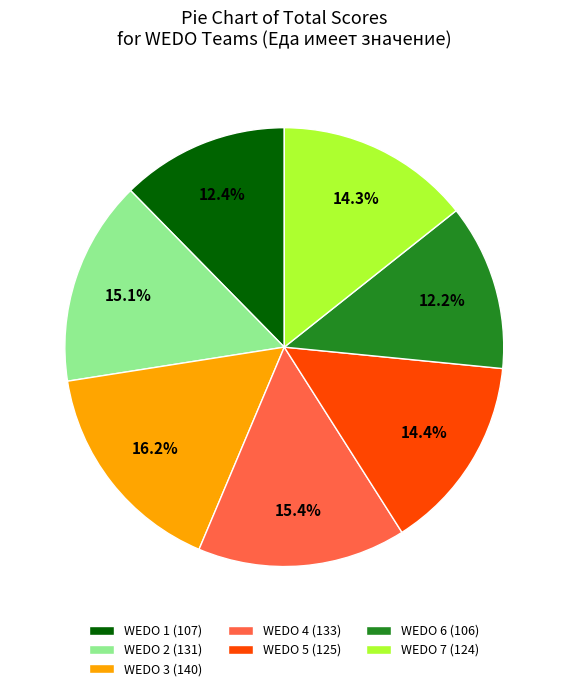

Between WEDO 4 (133) and WEDO 5 (125), which is larger?

WEDO 4 (133)